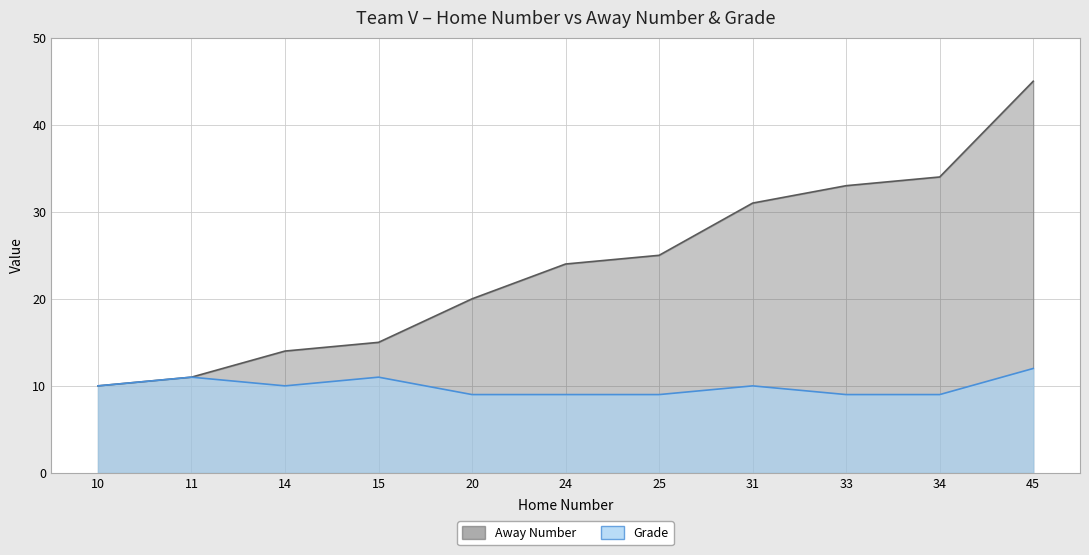

What is the sum of all Away Number values?

262